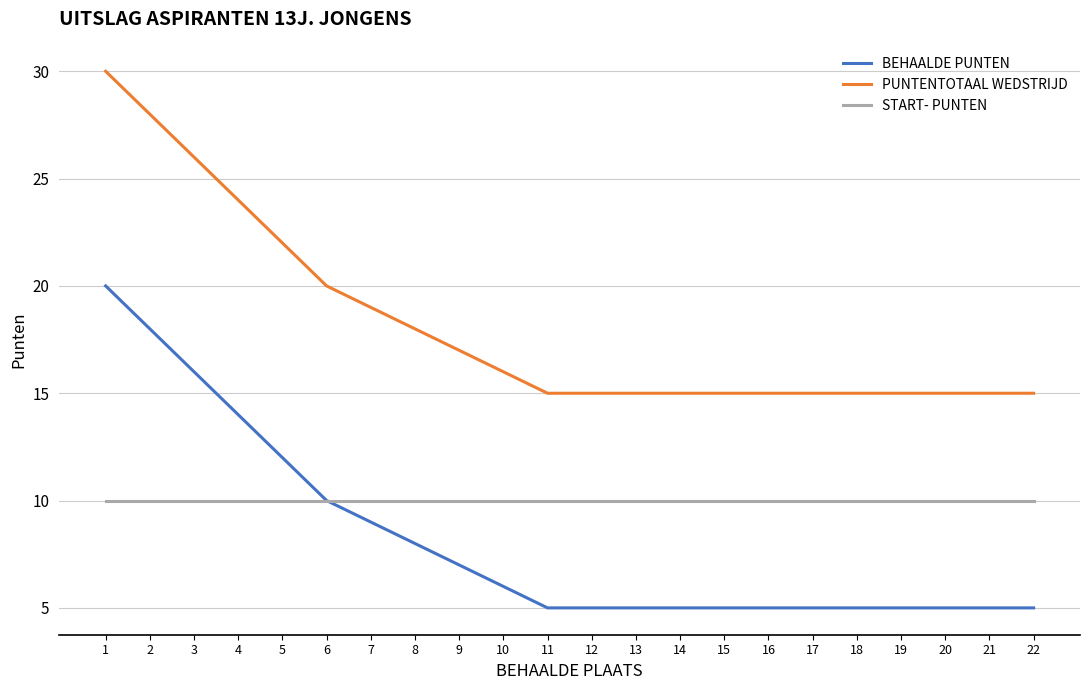

What are all the series names shown in the legend?

BEHAALDE PUNTEN, PUNTENTOTAAL WEDSTRIJD, START- PUNTEN